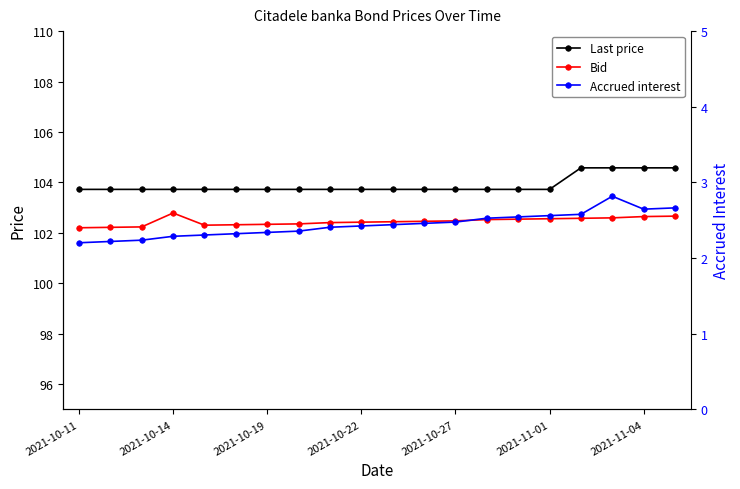

At which label is Last price closest to 104?

2021-10-11